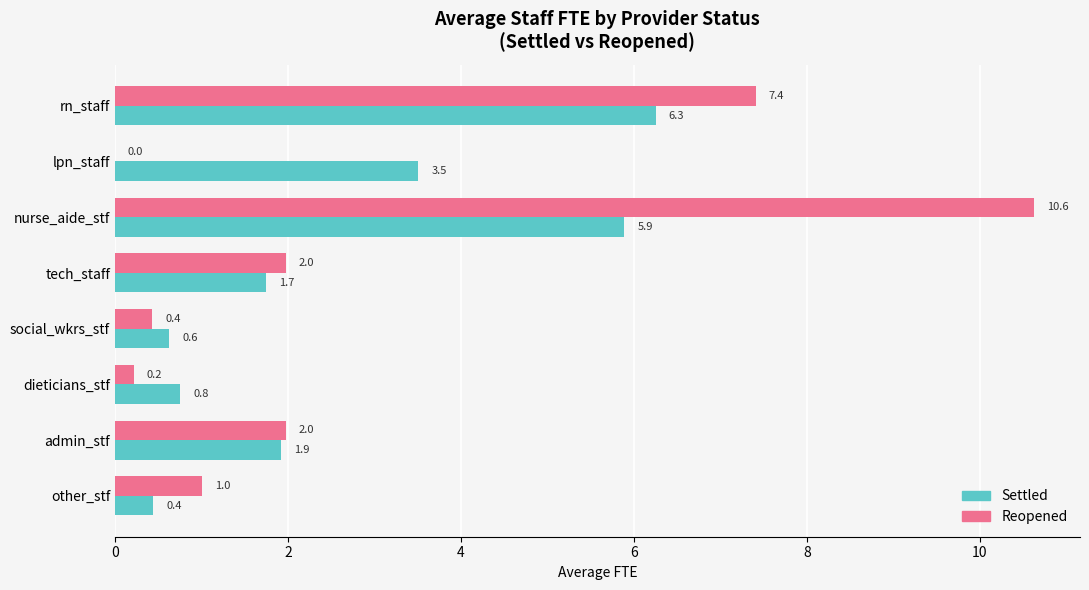

Which category has the highest value across all series?

nurse_aide_stf